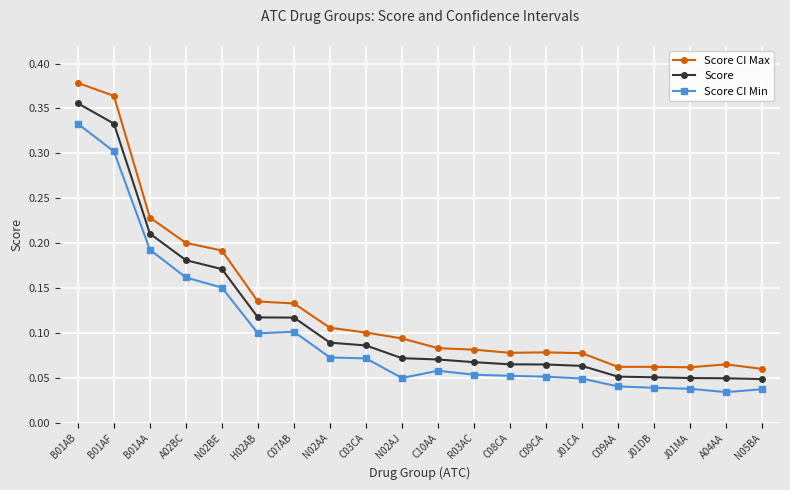

What is the sum of all Score CI Max values?

2.6